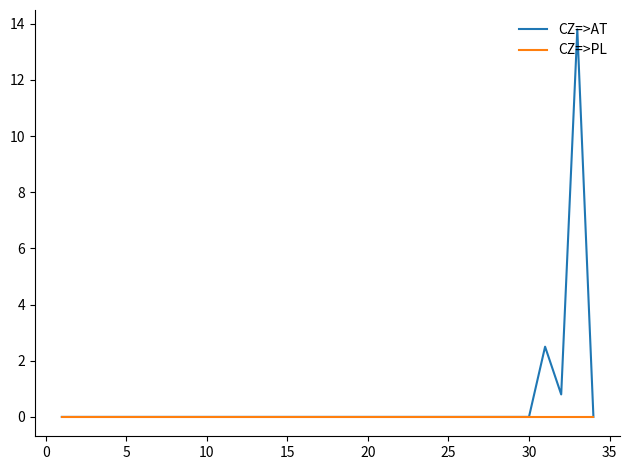

What are all the series names shown in the legend?

CZ=>AT, CZ=>PL